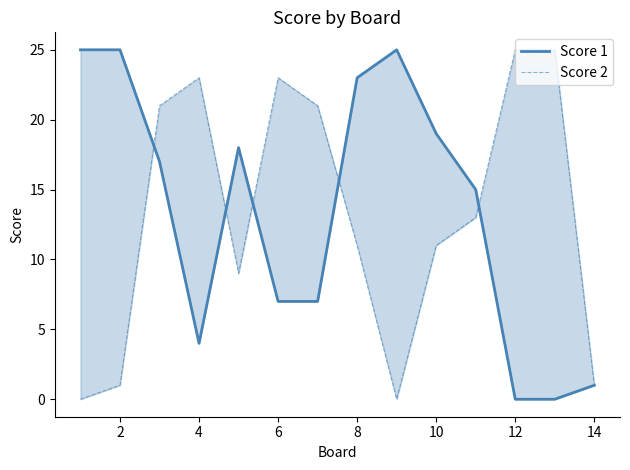

How many categories are shown in the chart?

14